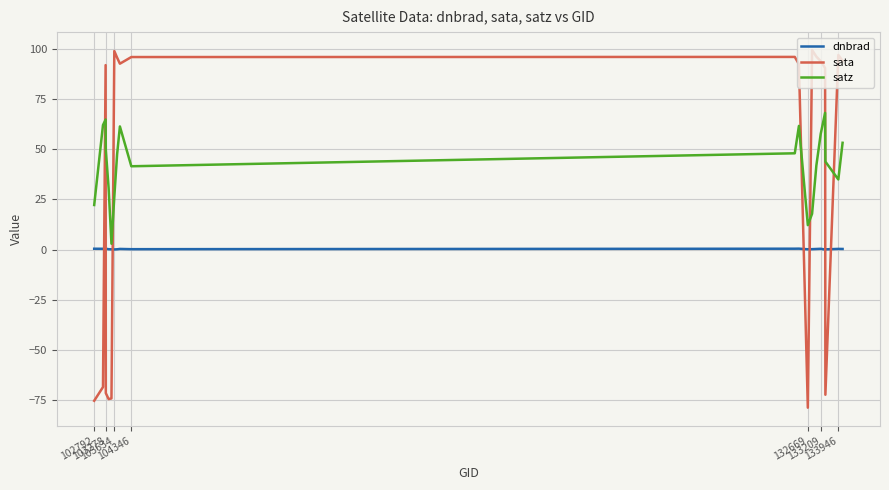

What is the smallest value displayed?

-78.8